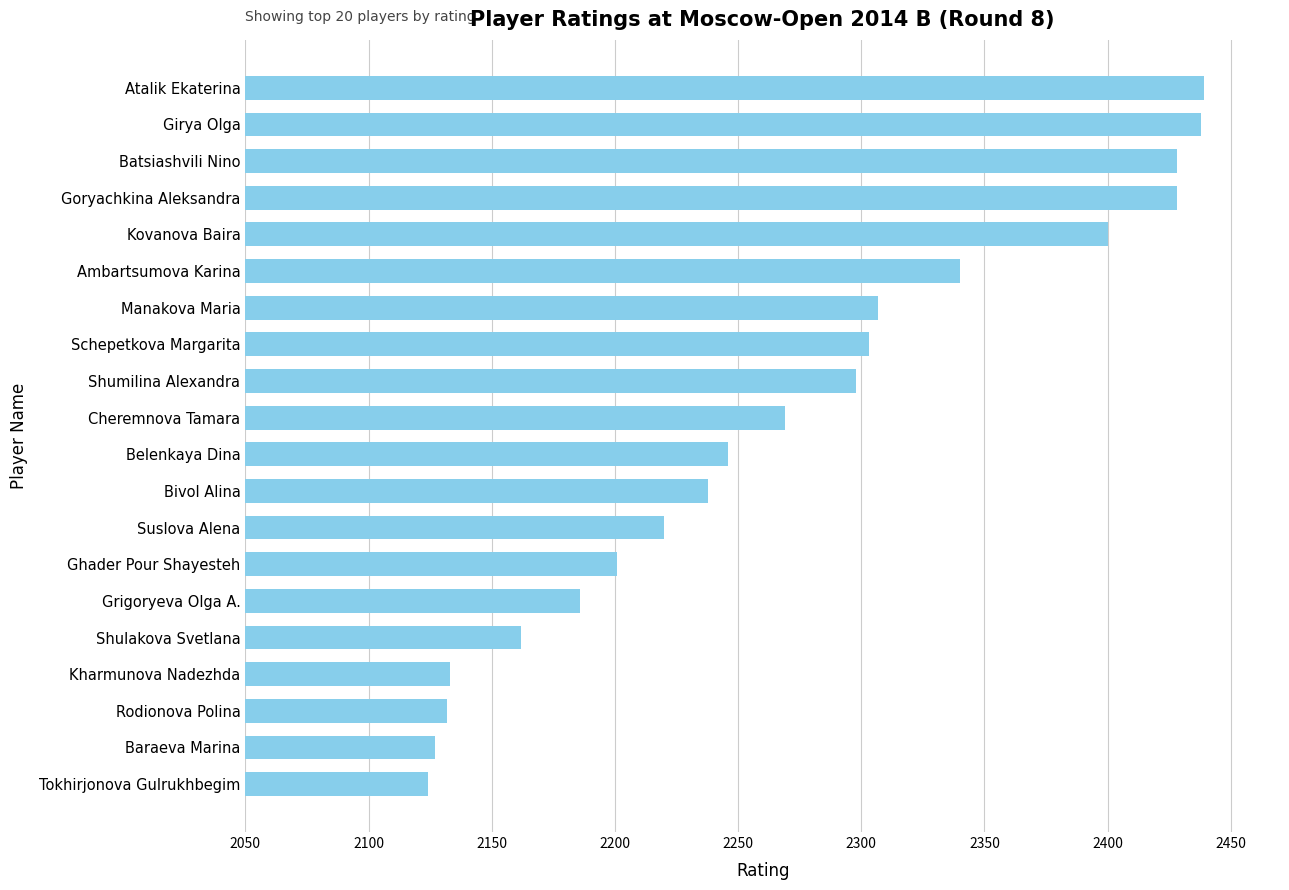

Is it true that the value at Ambartsumova Karina is 2340?

True